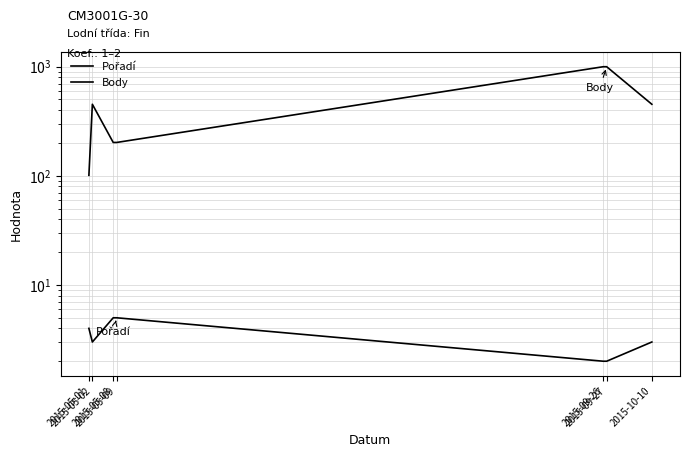

True or false: Body has a value of 998 at 2015-09-27.

True